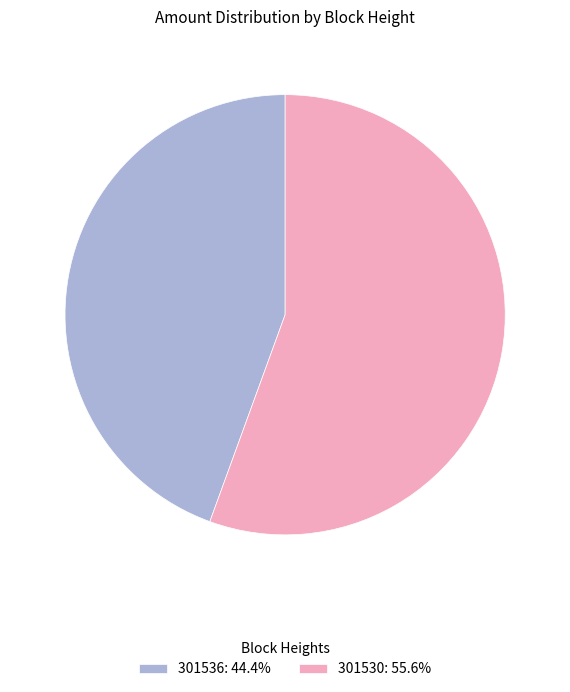

Do 301536: 44.4% and 301530: 55.6% together represent more than half of the pie?

Yes